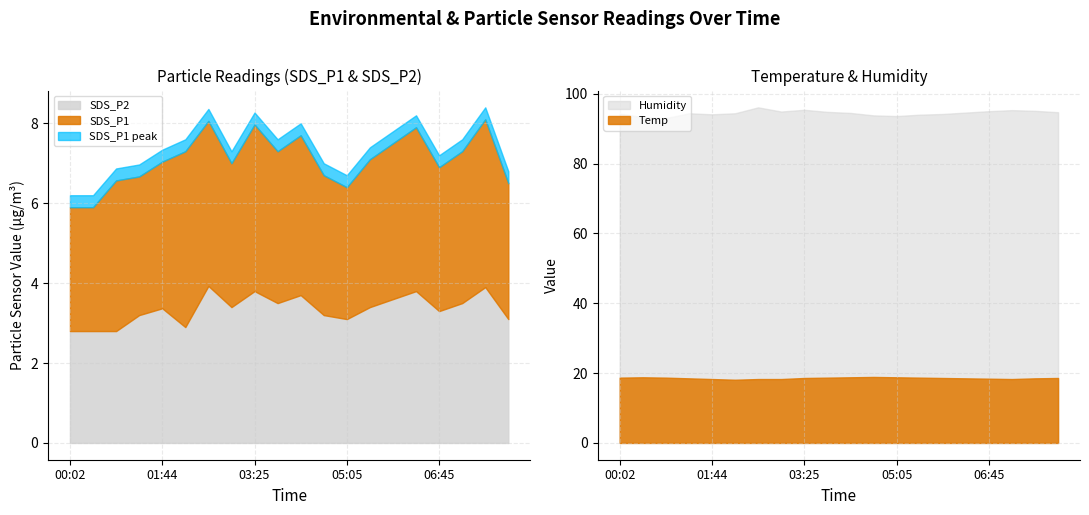

How many data points in SDS_P2 are less than 3?

4